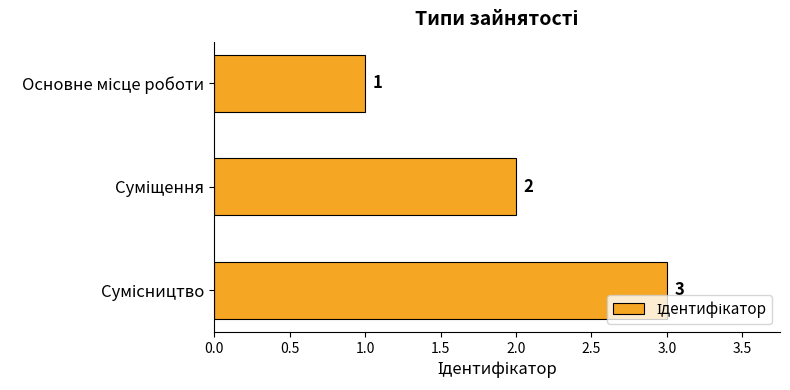

What is the sum of all values?

6